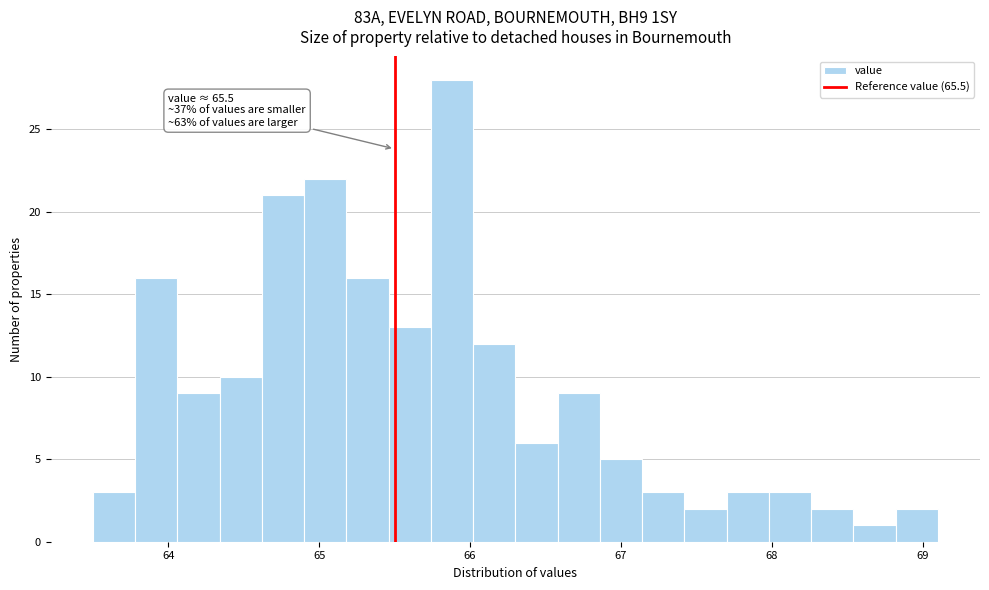

Read against the x-axis, roughly where is the centre of the tallest bar?

65.9